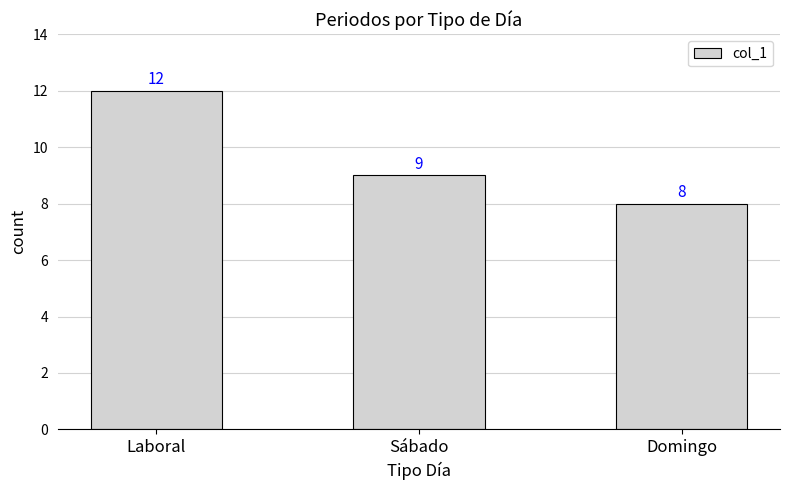

Where is the data nearest to the value 10?

Sábado